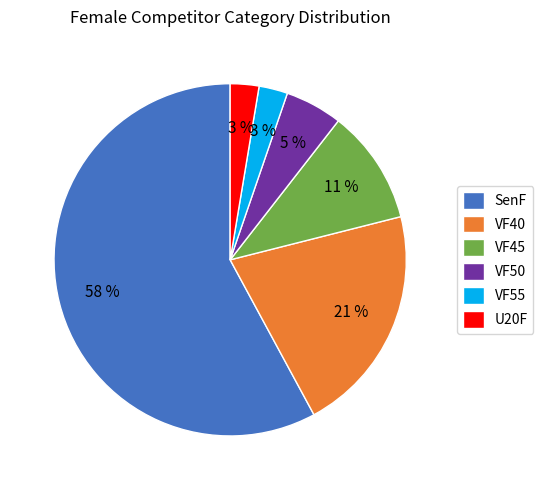

Between SenF and VF40, which is larger?

SenF